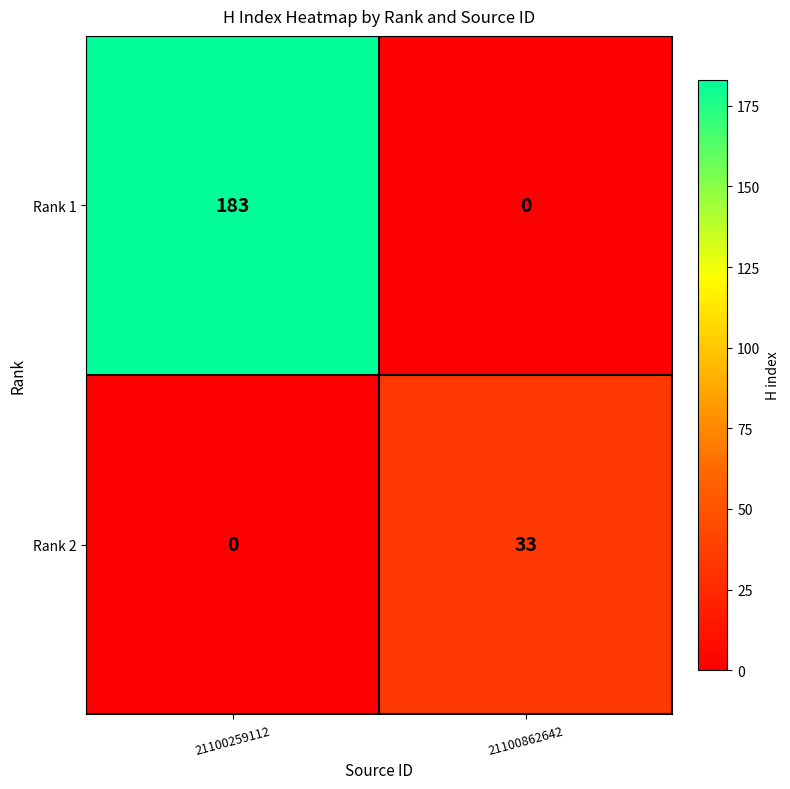

Is it true that Rank 2 equals 44 at 21100862642?

False